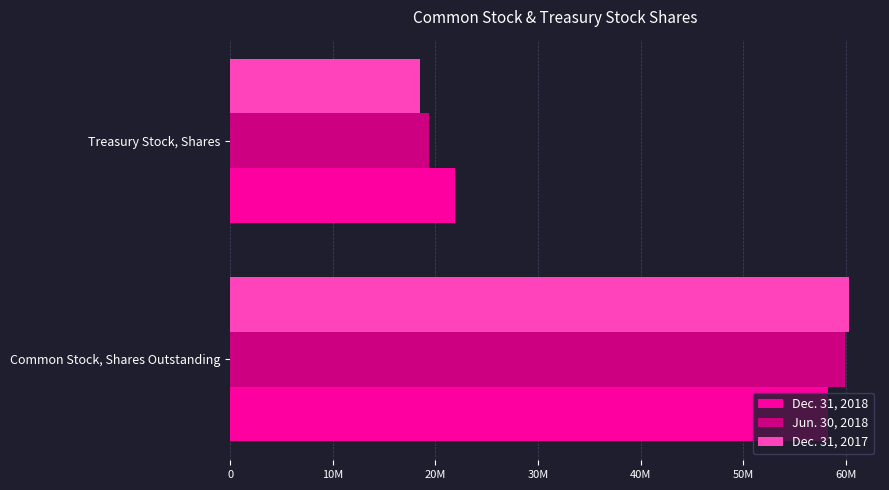

What is the difference between the highest and lowest values at 0?

2083000